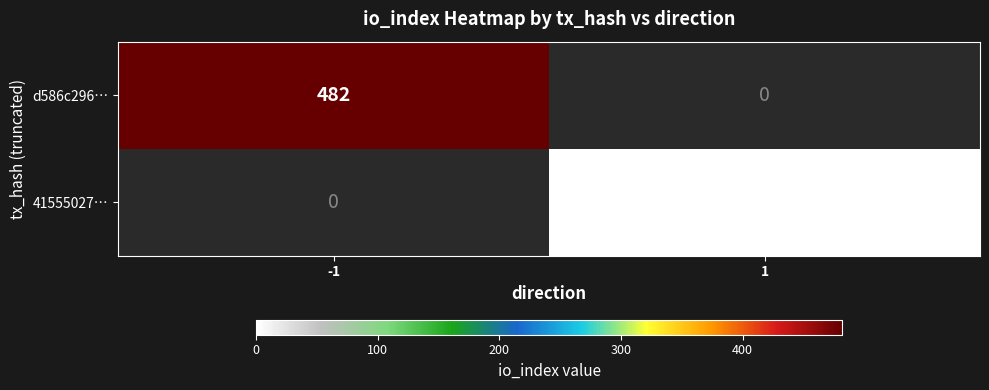

The 41555027… series shows 1 at 1. True or false?

True